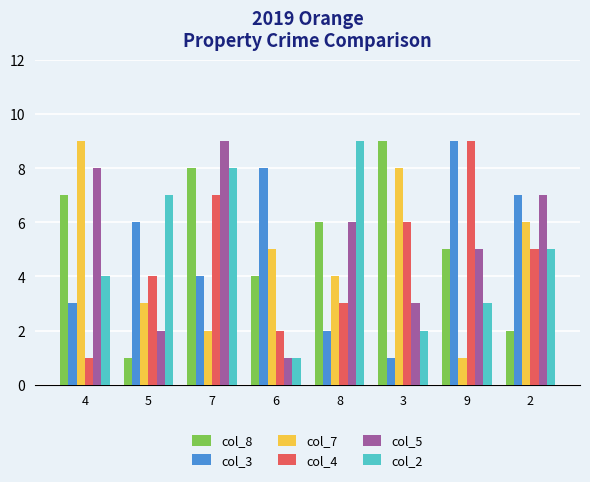

How many bars are there in each group?

6